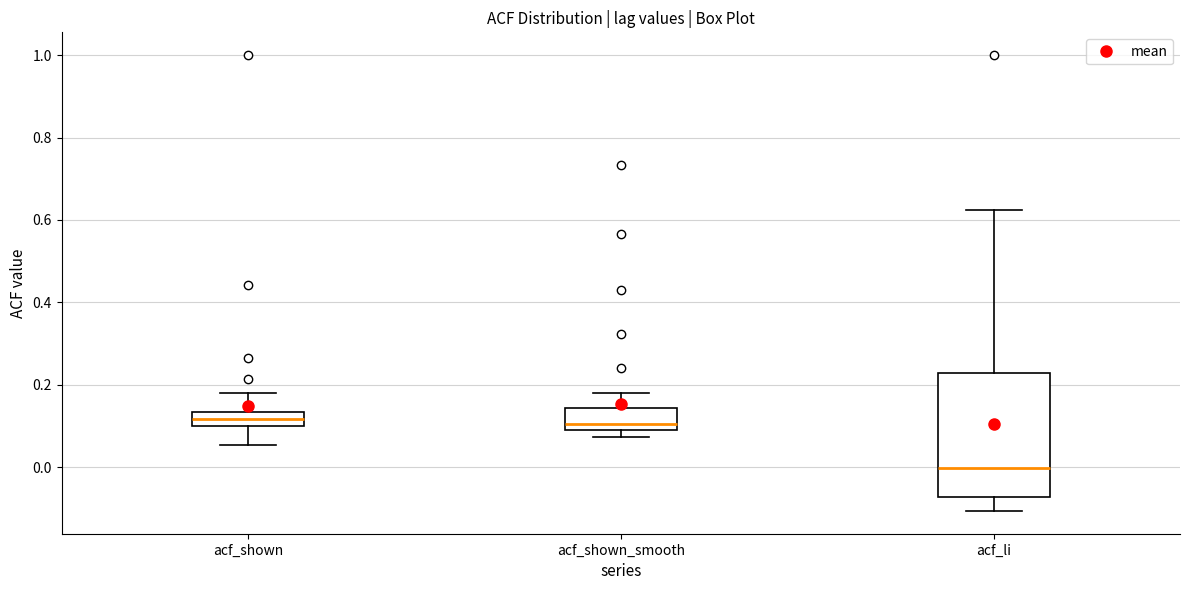

Which box is the tallest, from its lower edge to its upper edge?

acf_li